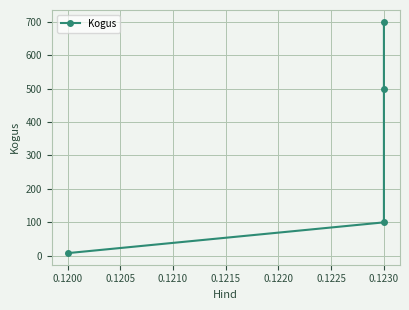

The value at 0.1230 is 1229. True or false?

False